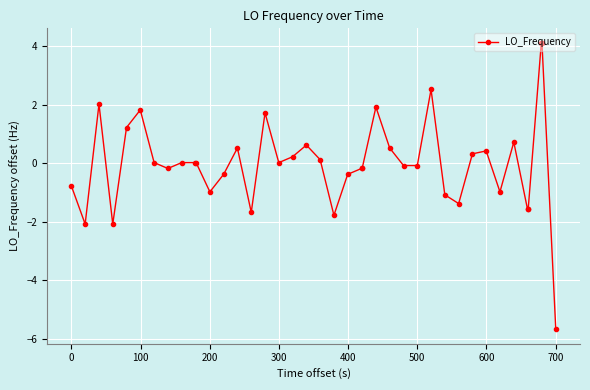

How many categories are shown in the chart?

40